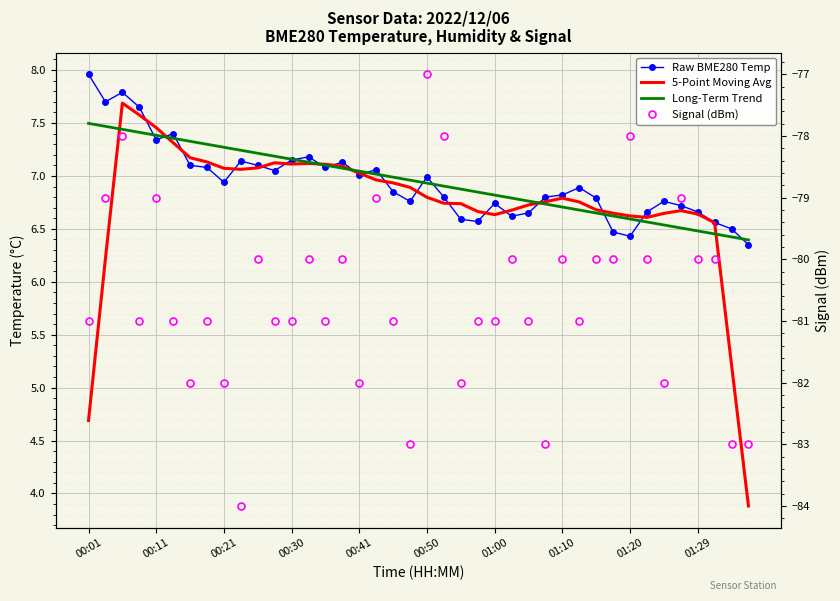

Which has a higher value, 01:20 or 34?

01:20